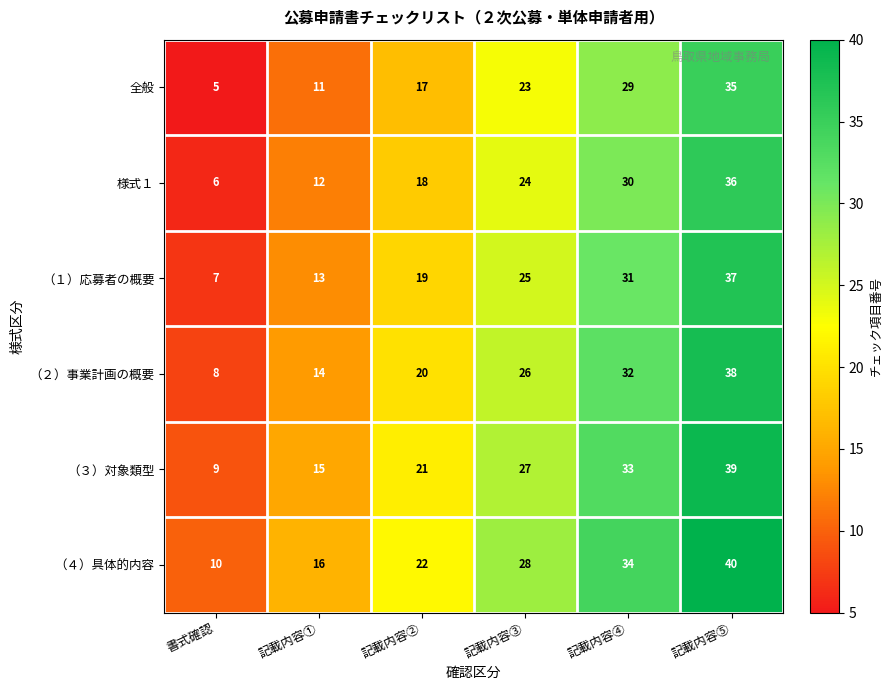

Count the number of categories in the chart.

6